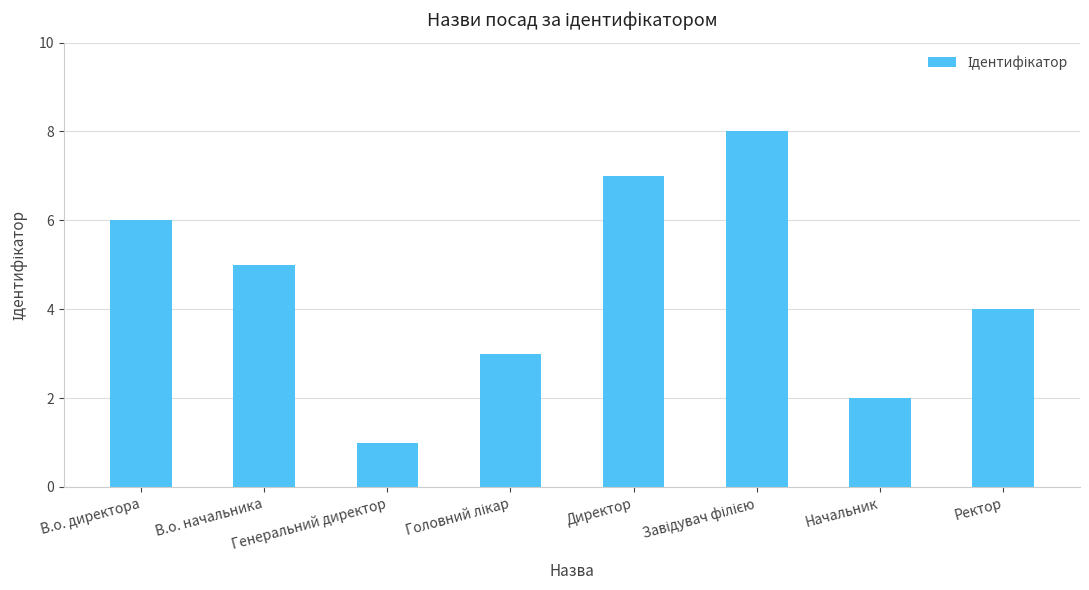

What is the sum of all values?

36